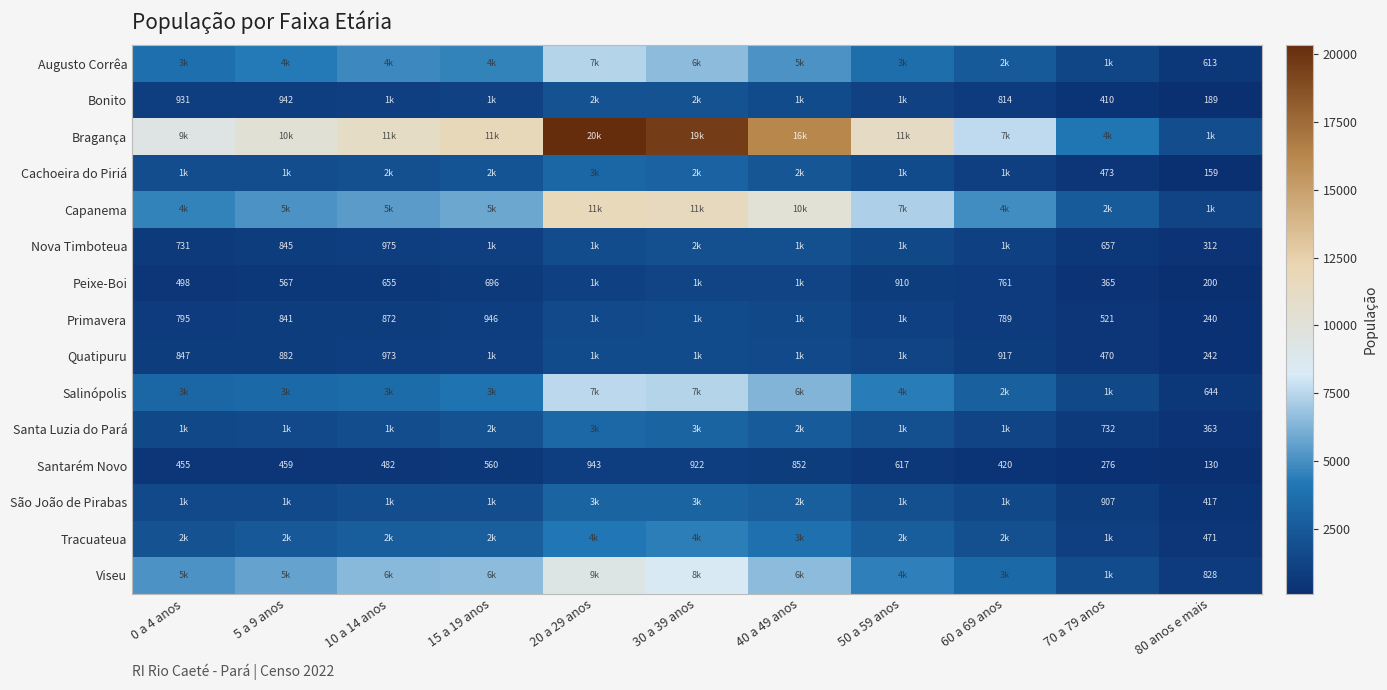

Rank the series at 20 a 29 anos from highest to lowest value.

Bragança, Capanema, Viseu, Salinópolis, Augusto Corrêa, Tracuateua, Santa Luzia do Pará, Cachoeira do Piriá, São João de Pirabas, Bonito, Nova Timboteua, Quatipuru, Primavera, Peixe-Boi, Santarém Novo